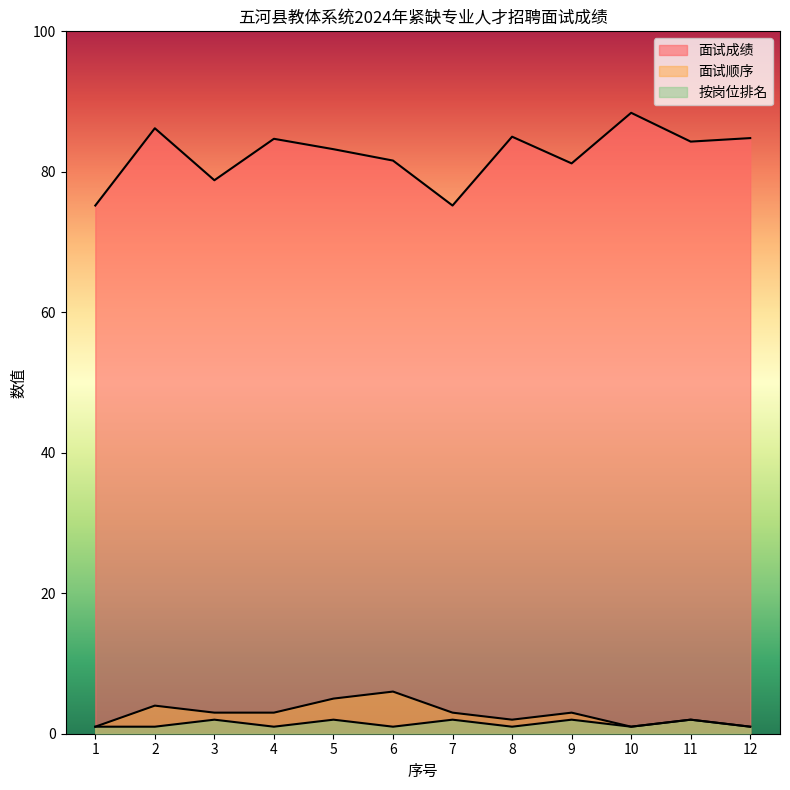

Count the number of categories in the chart.

12